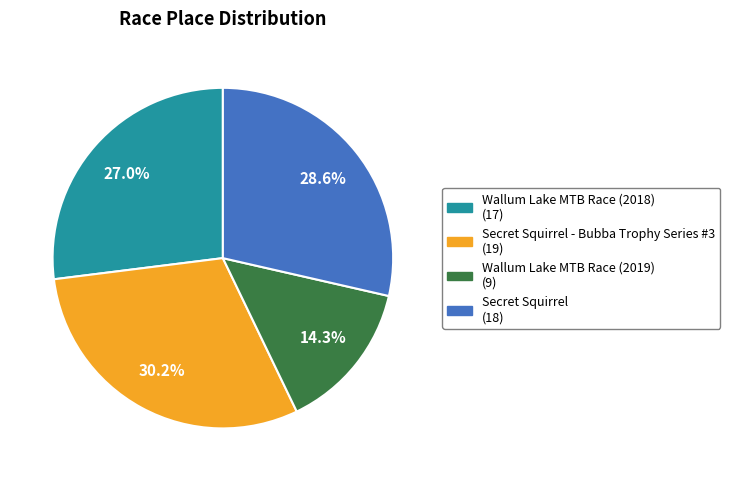

Is there any slice that represents more than half of the pie?

No